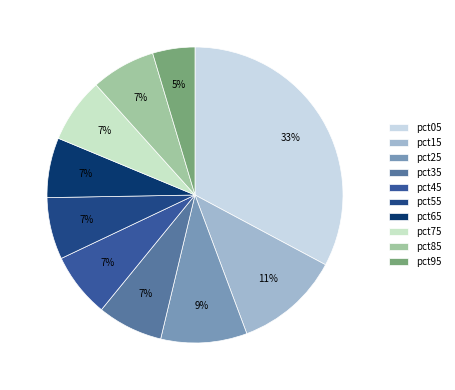

What is the smallest slice in the pie chart?

pct95